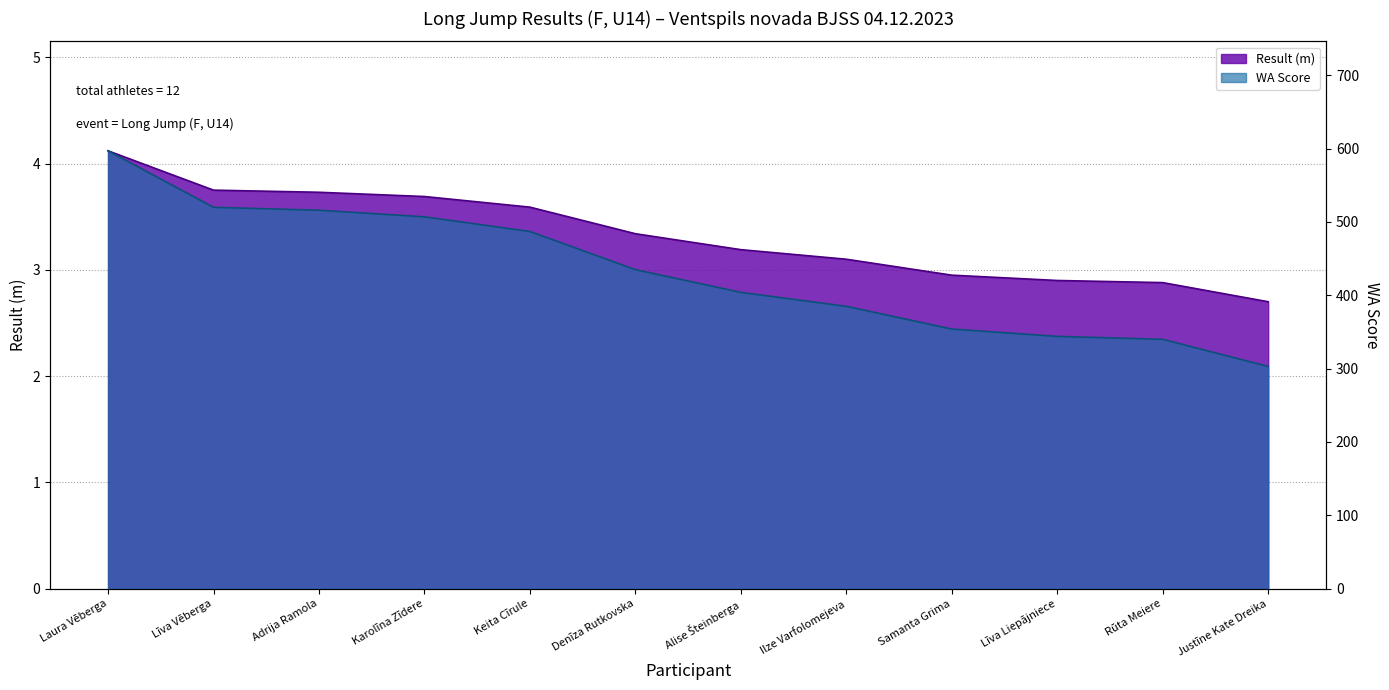

True or false: Result (m) and WA Score intersect in this chart.

False